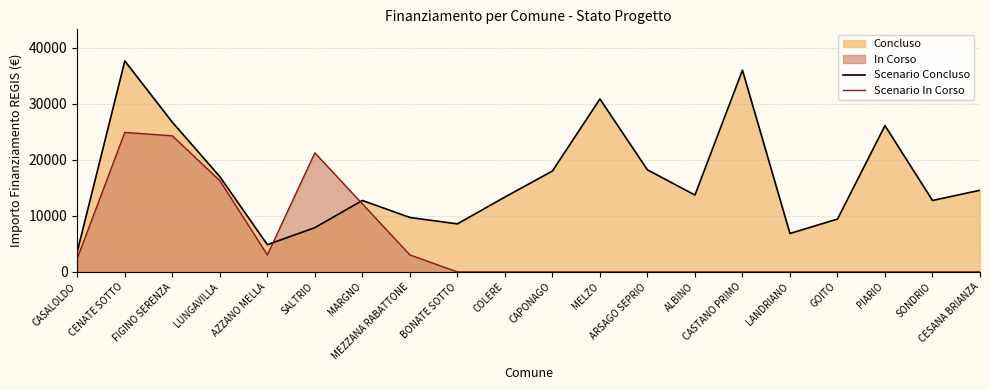

At which category is the sum across all series the highest?

CENATE SOTTO